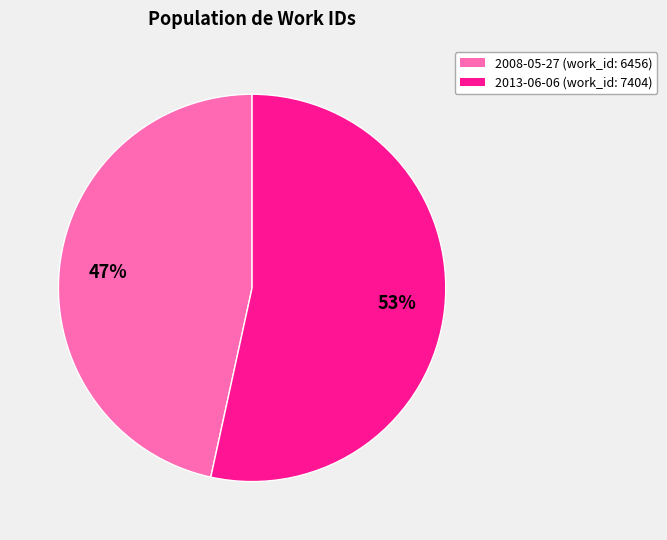

The 2008-05-27 slice represents 55% of the pie. True or false?

False